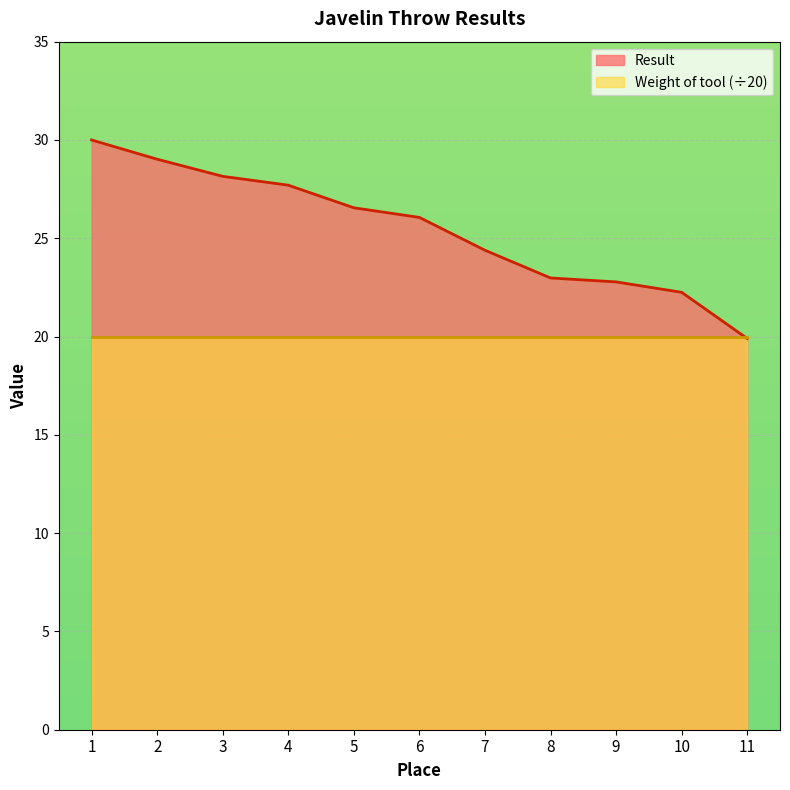

Between 6 and 7, which is larger?

6